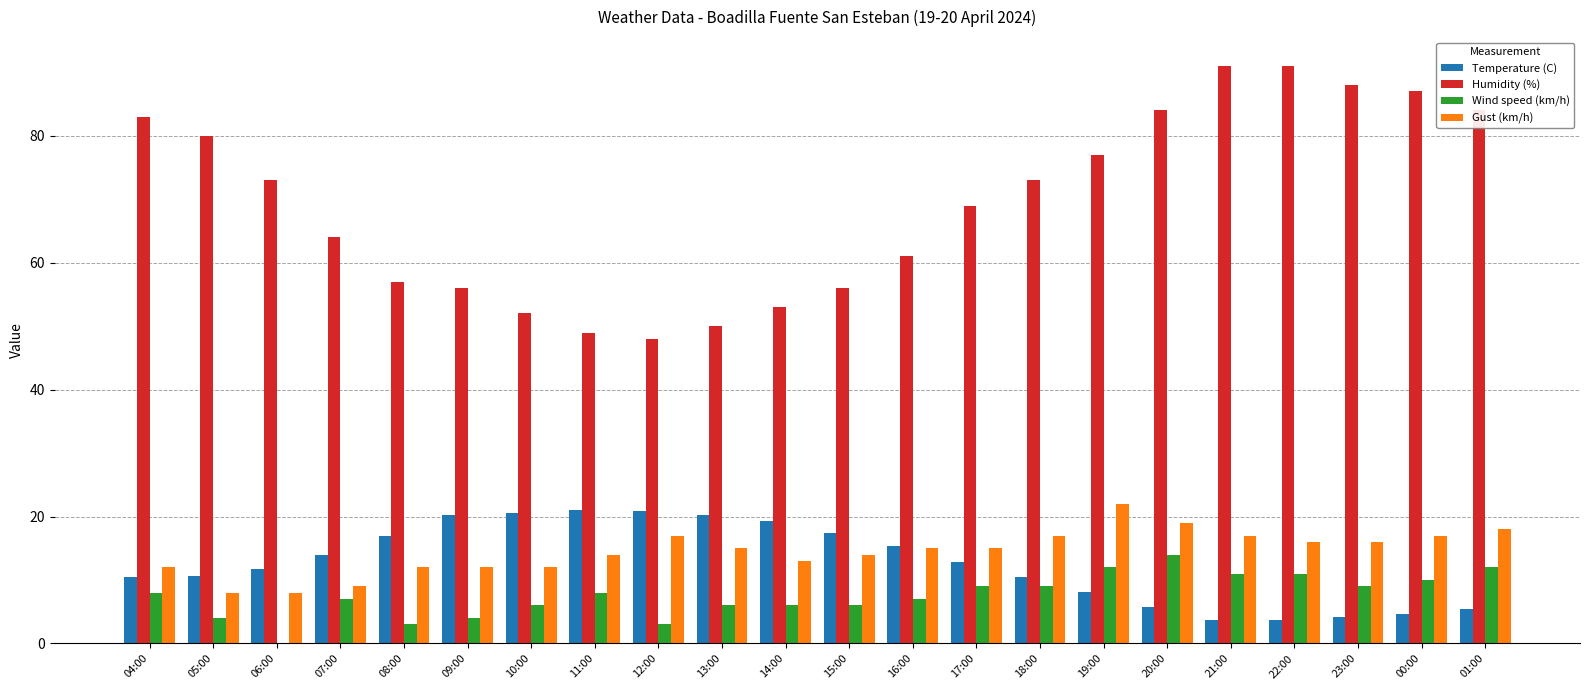

Is the value of Temperature (C) at 08:00 greater than the value of Gust (km/h) at 10:00?

Yes